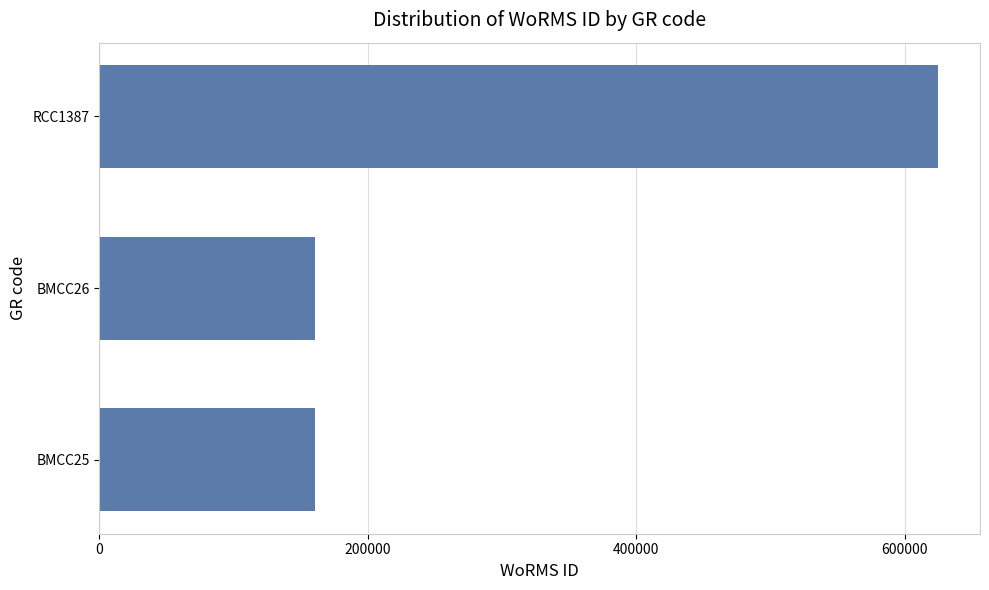

Reading bottom to top, extract all data points from this chart.

160564	160564	624974